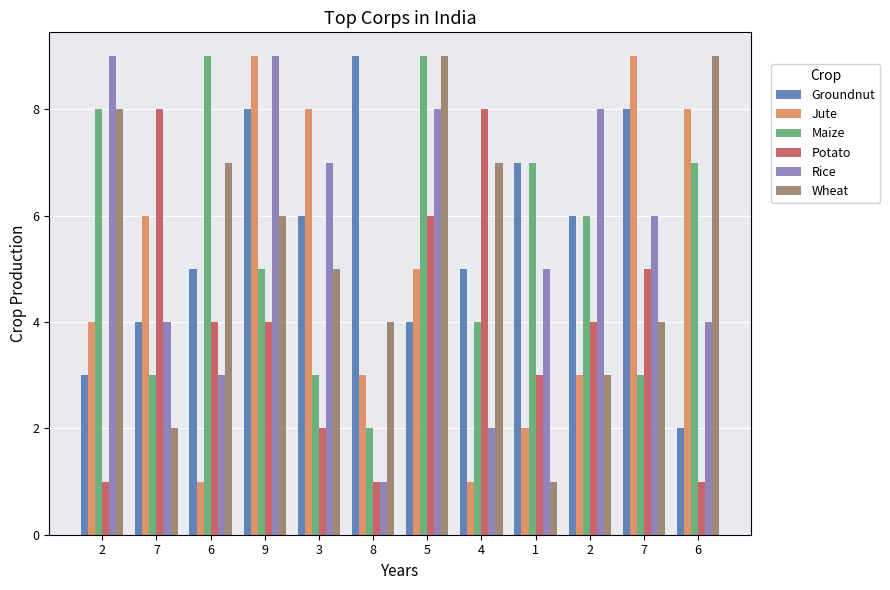

What are all the series names shown in the legend?

Groundnut, Jute, Maize, Potato, Rice, Wheat